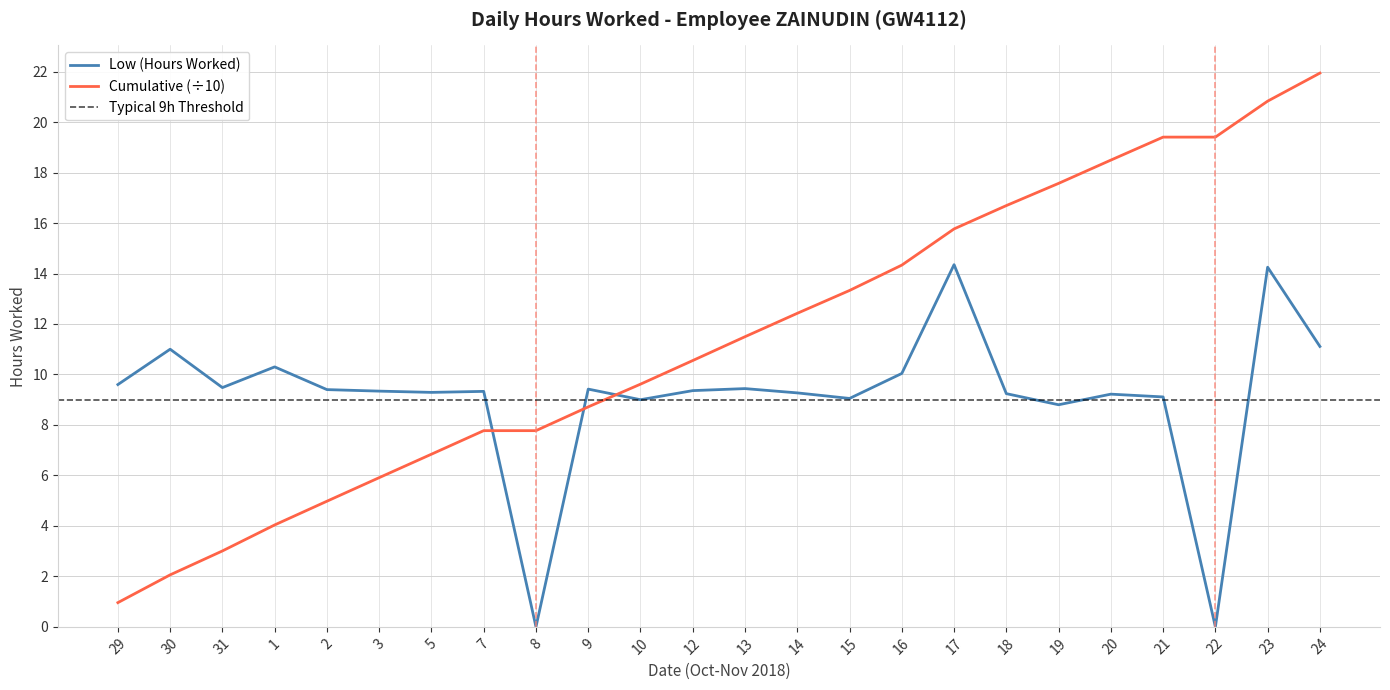

Is it true that the value at 3 is 4.3?

False